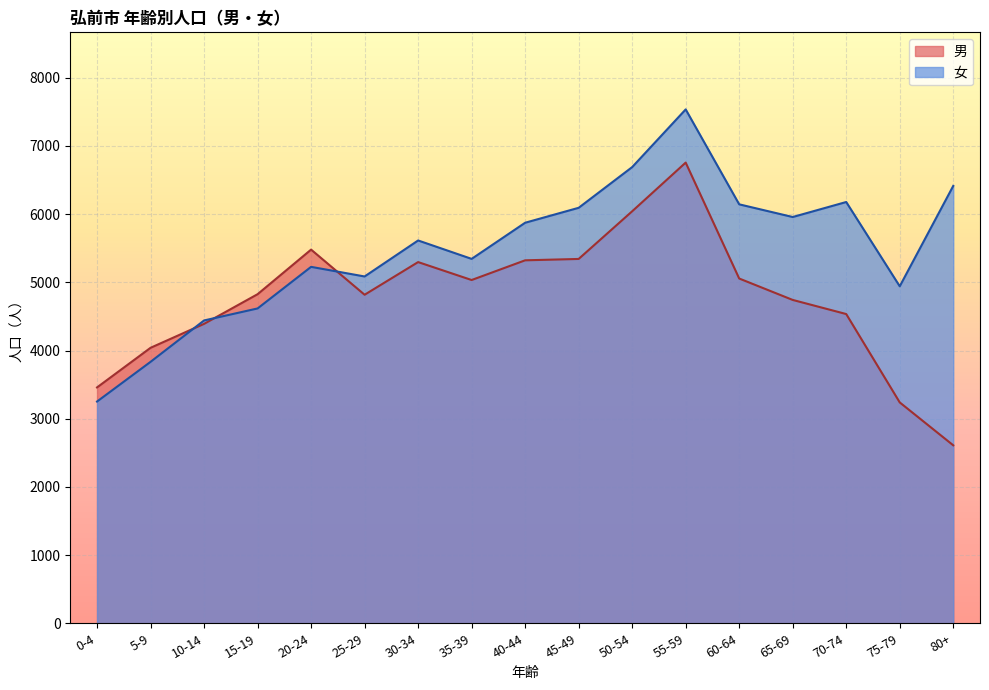

Between 0-4 and 65-69, which series saw the biggest shift?

女